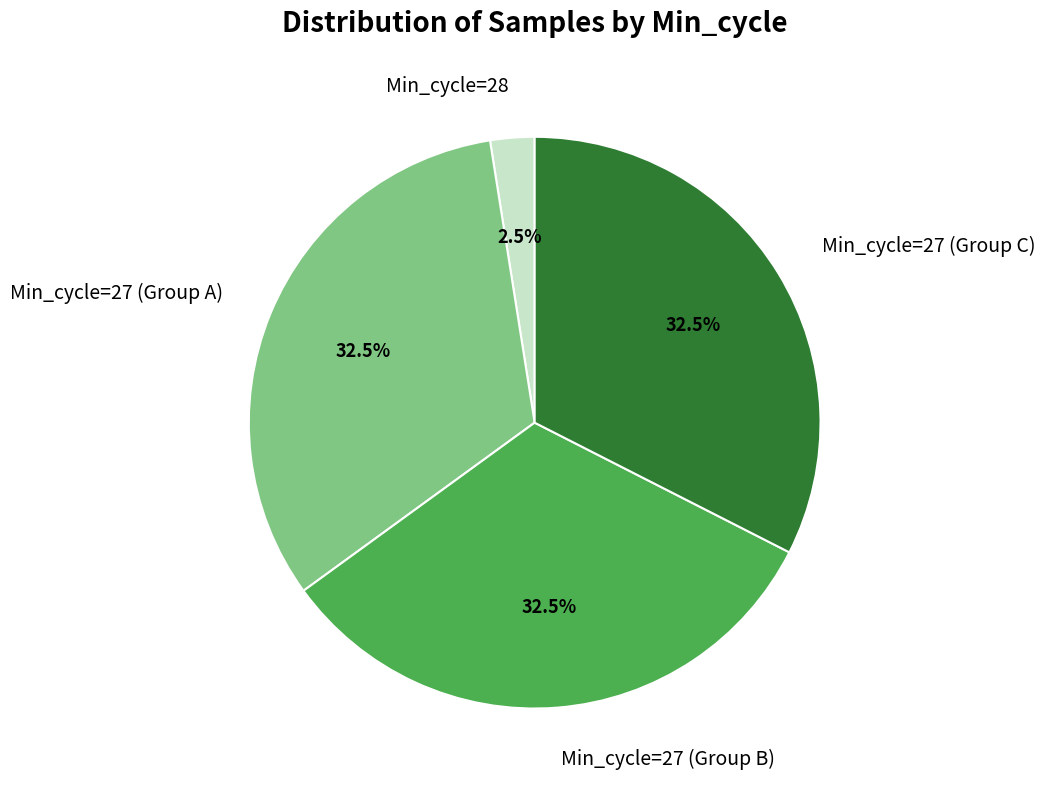

What is the total percentage of Min_cycle=27 (Group A) and Min_cycle=27 (Group C)?

65.0%